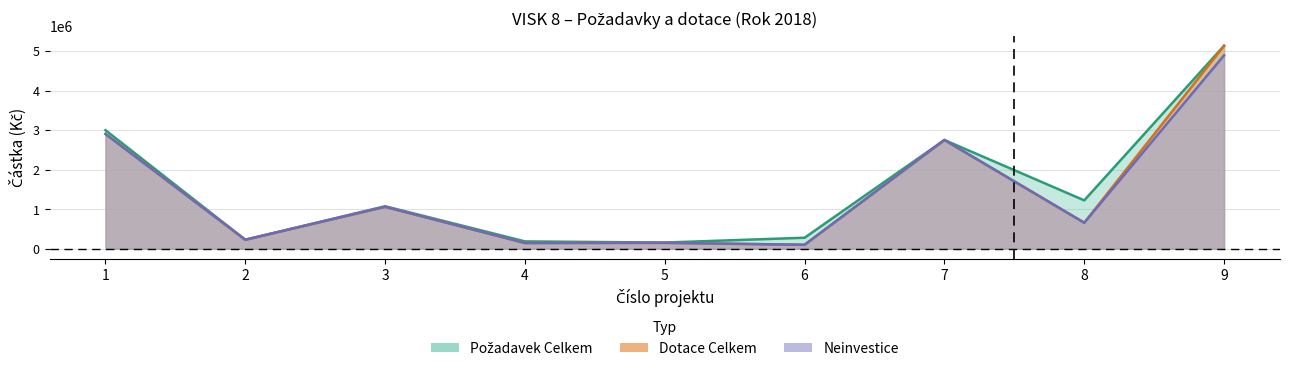

Does the chart display data point markers on the line(s)?

No